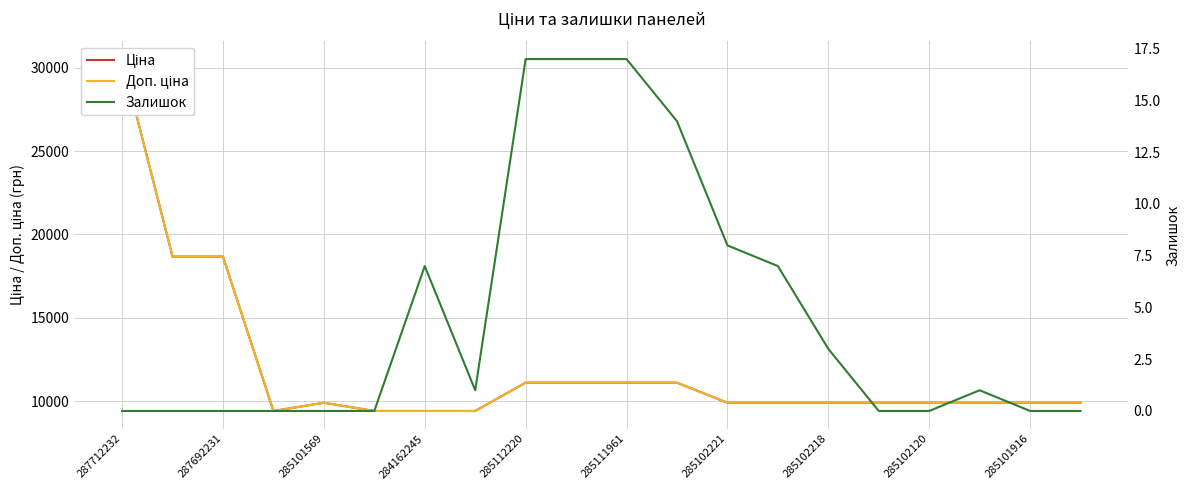

What is the approximate value of Доп. ціна at 287712232?

30512.3